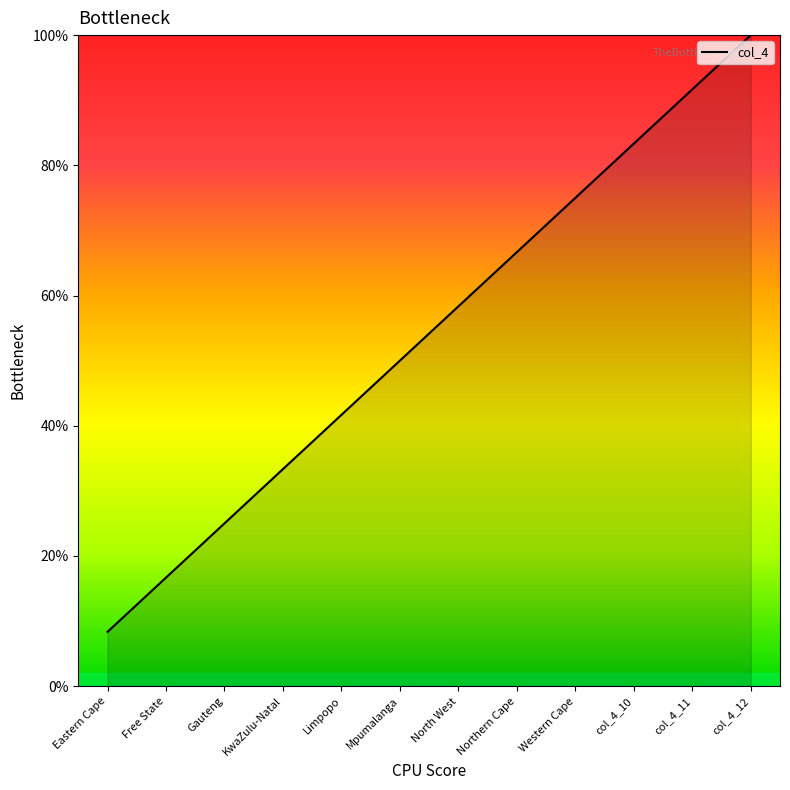

Which category has the highest value across all series?

col_4_12